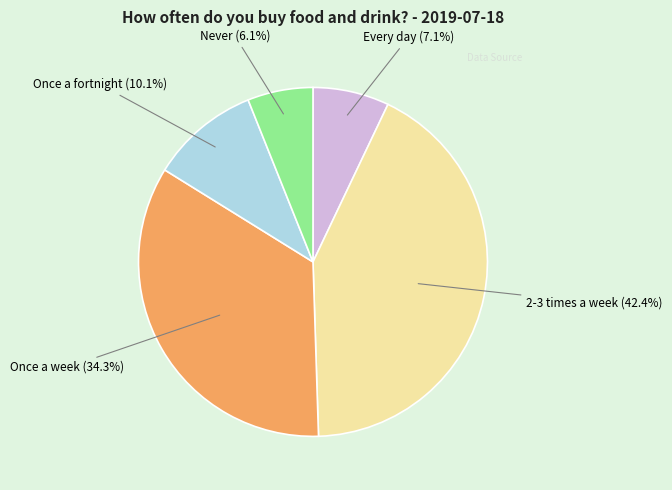

Is there any slice that represents more than half of the pie?

No